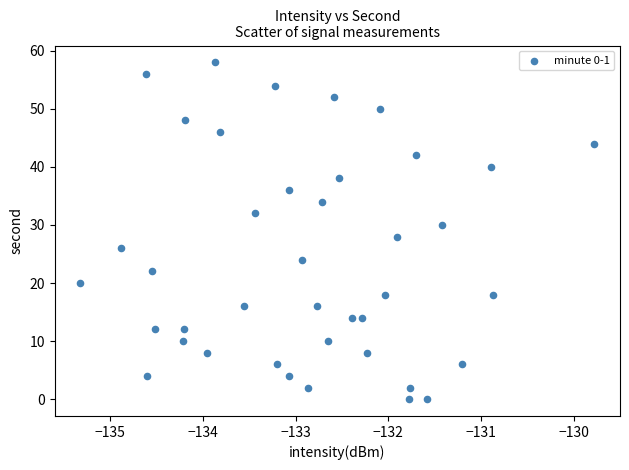

What is the range of Y values (max minus min)?

58